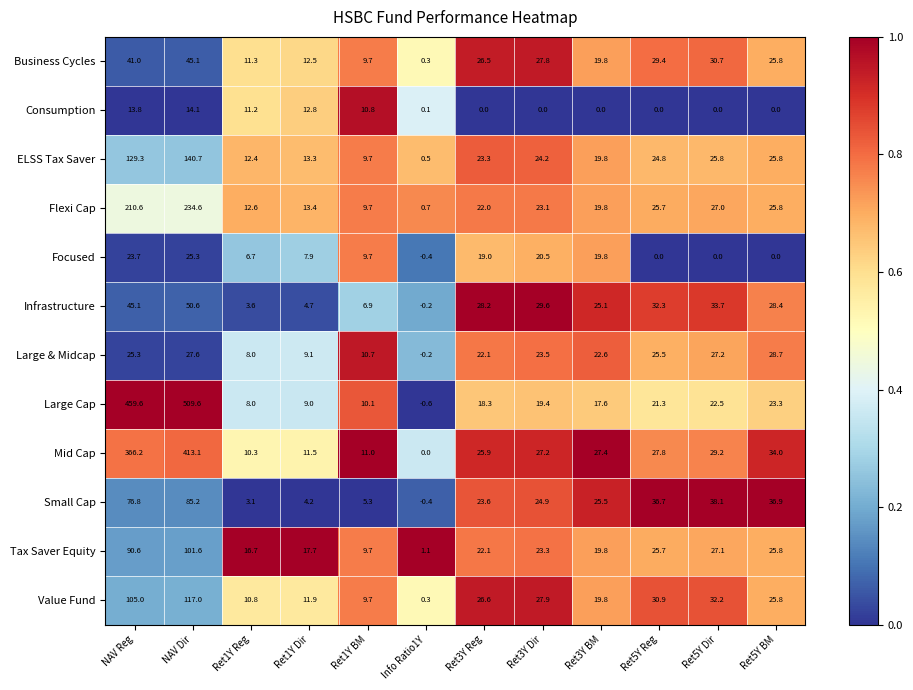

At which category does the chart reach its peak across all series?

NAV Dir